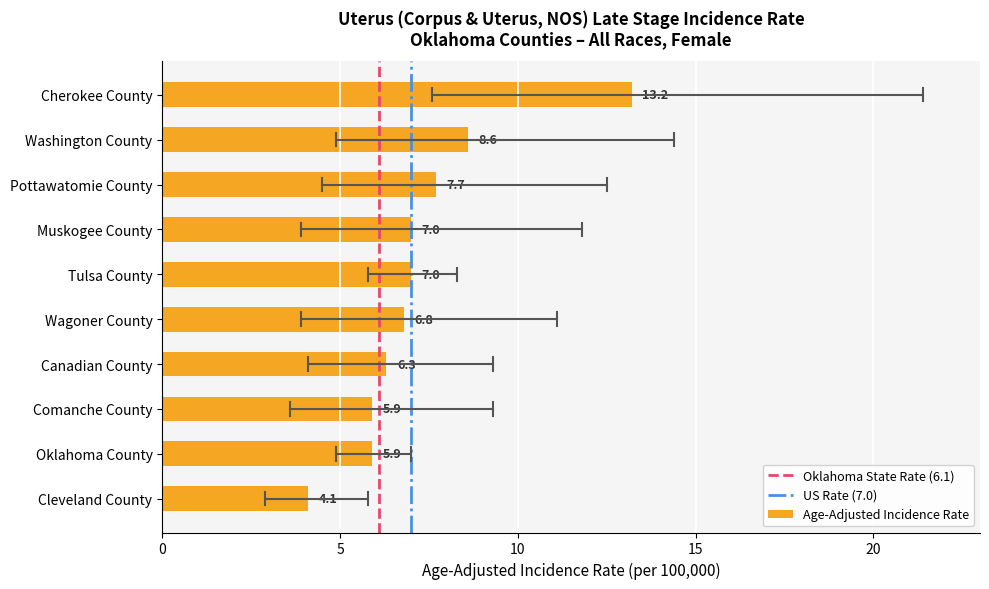

What is the ratio of the value at Tulsa County to the value at Oklahoma County?

1.2